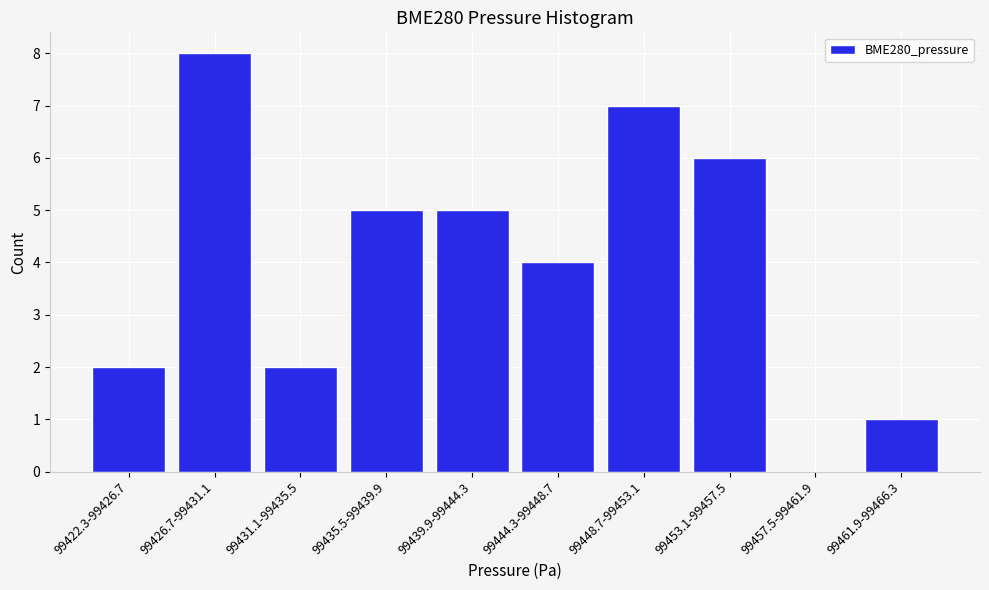

Reading right to left, extract all data points from this chart.

99461.9-99466.3=1	99457.5-99461.9=0	99453.1-99457.5=6	99448.7-99453.1=7	99444.3-99448.7=4	99439.9-99444.3=5	99435.5-99439.9=5	99431.1-99435.5=2	99426.7-99431.1=8	99422.3-99426.7=2